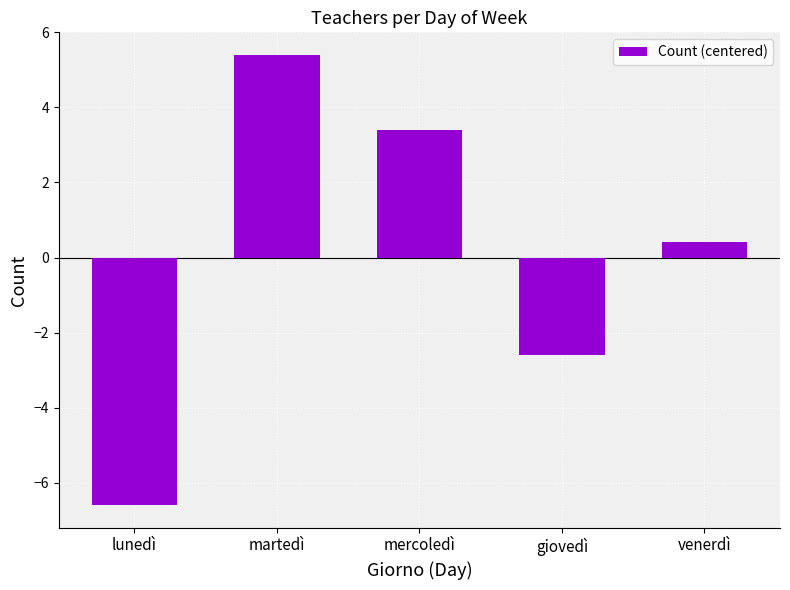

List the labels in order of value, smallest first.

lunedì, giovedì, venerdì, mercoledì, martedì